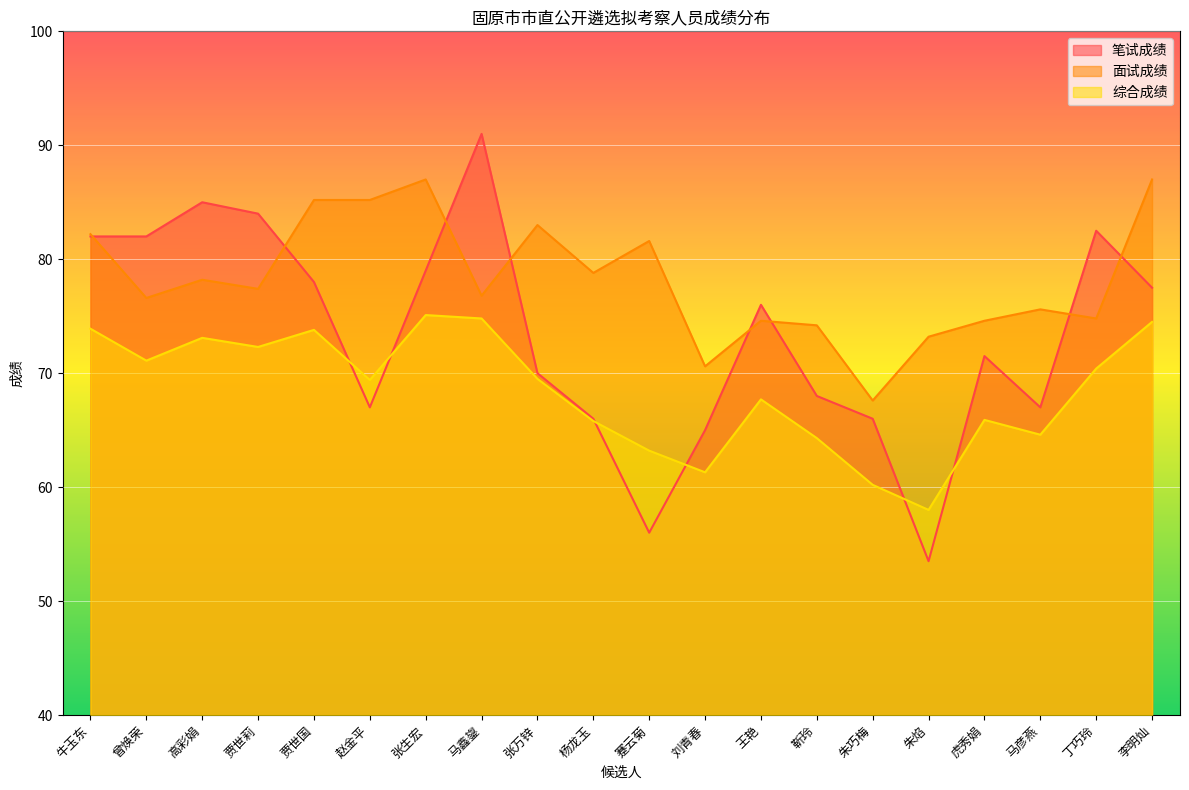

What is the label of the 19th point from the left?

丁巧玲